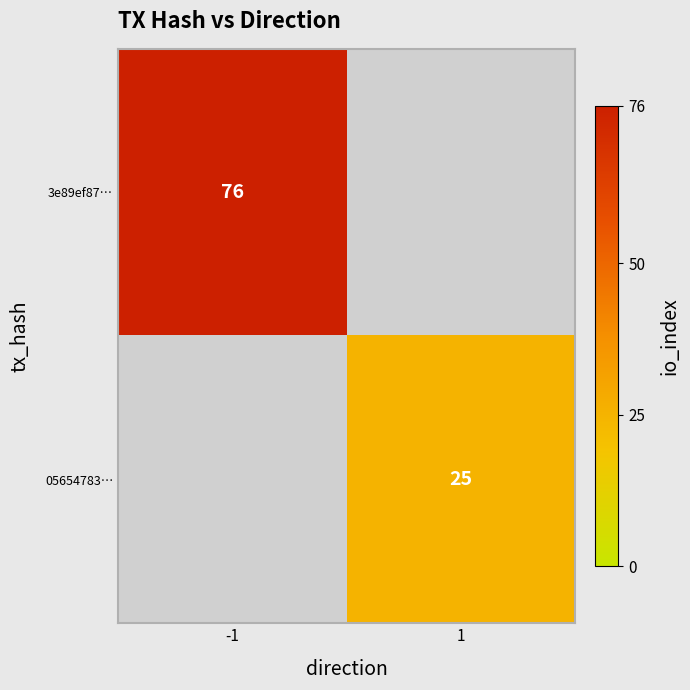

The value of 05654783… at 1 is 25. True or false?

True